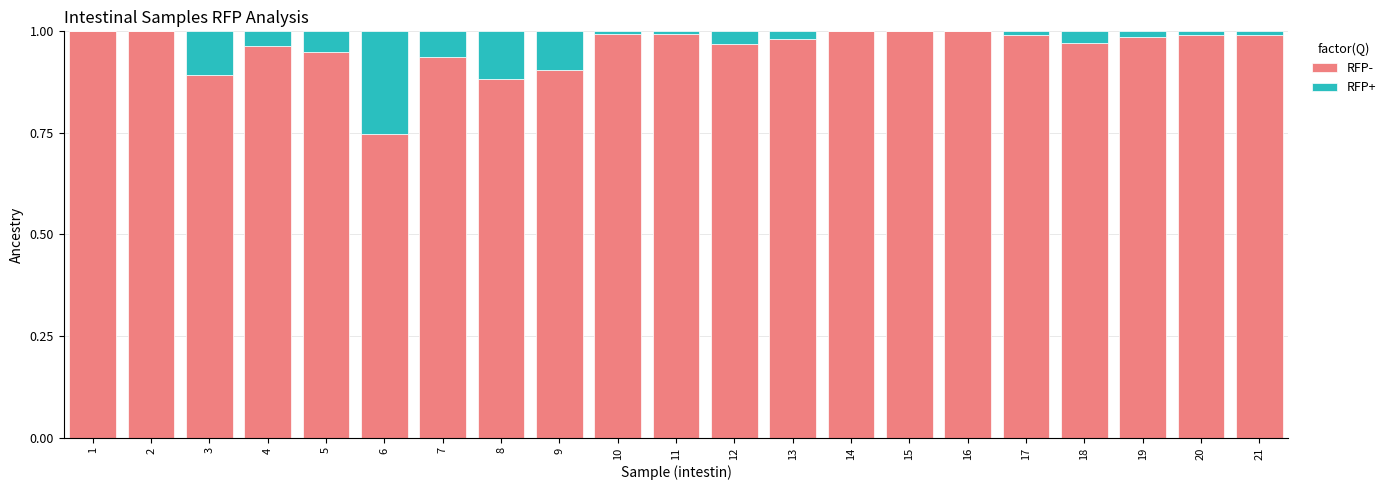

Are the bars horizontal?

No